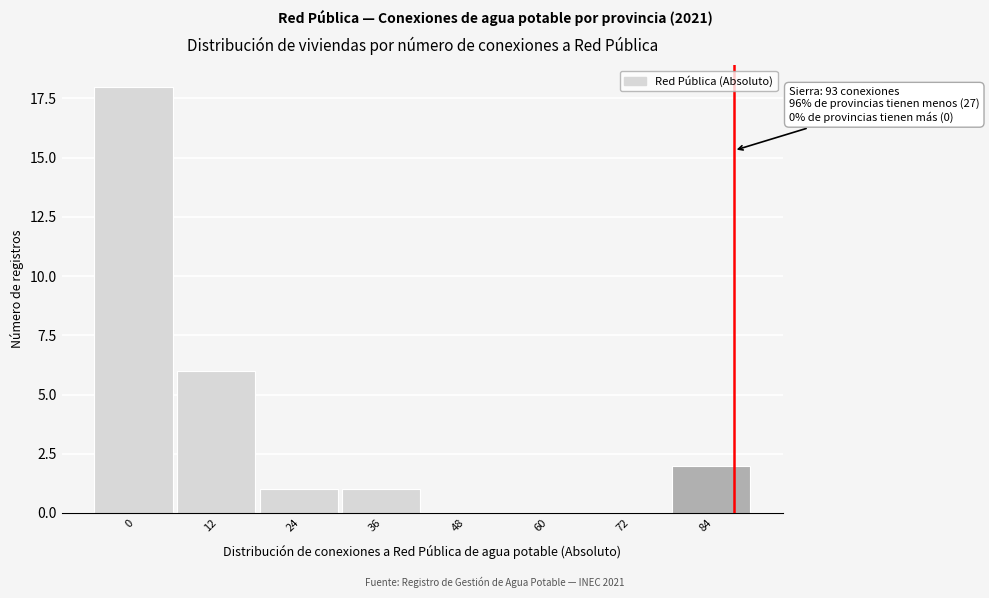

What is the maximum value shown in the chart?

18